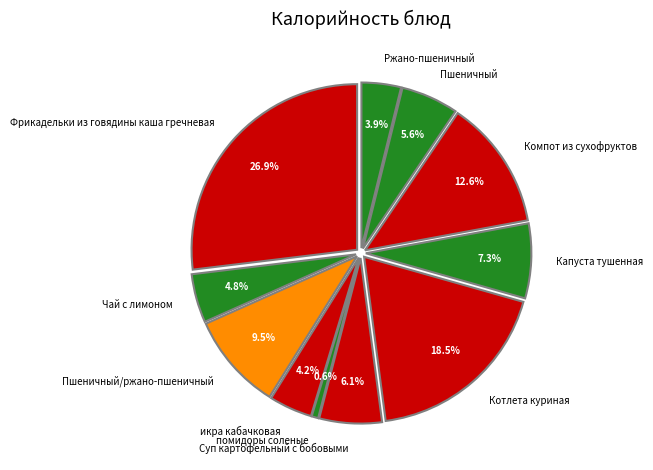

True or false: икра кабачковая accounts for 4% of the total.

True